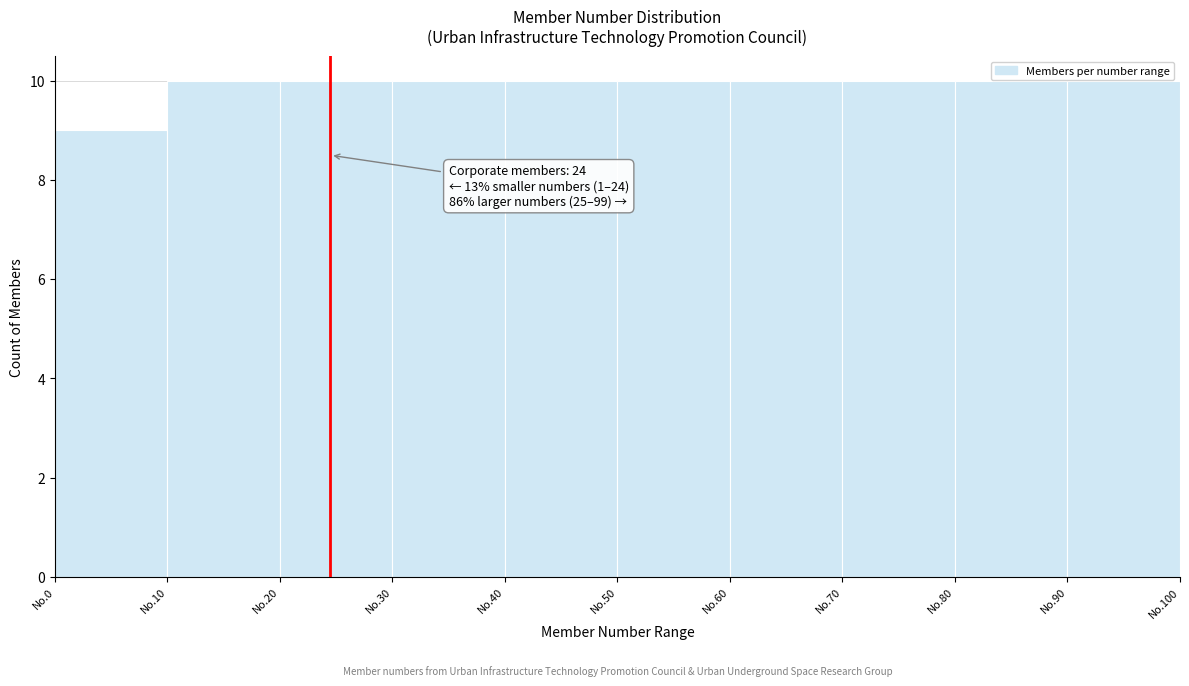

Reading right to left, list all the values displayed in this chart.

No.90=10	No.80=10	No.70=10	No.60=10	No.50=10	No.40=10	No.30=10	No.20=10	No.10=10	No.0=9